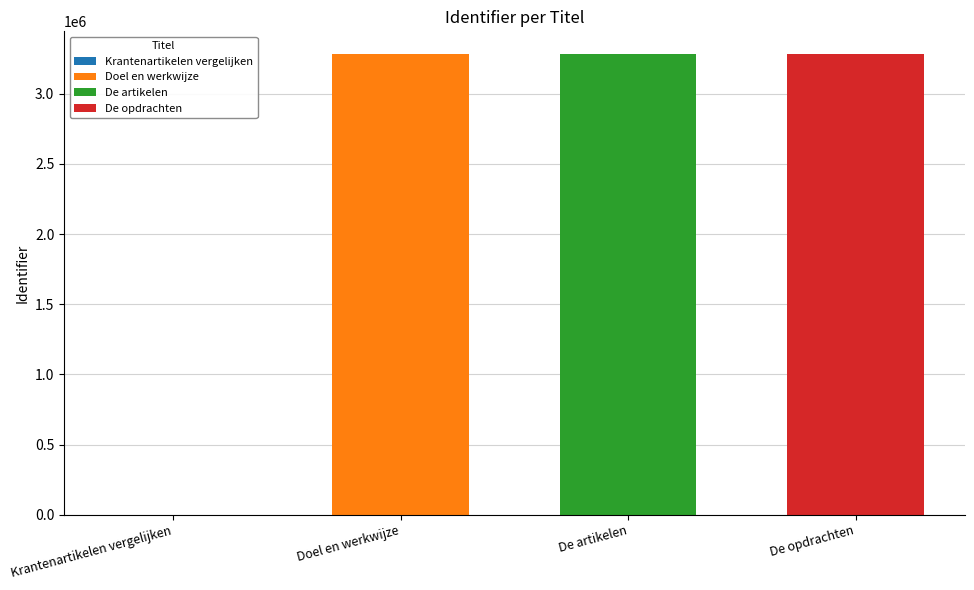

Rank the categories by De artikelen value from lowest to highest.

De artikelen